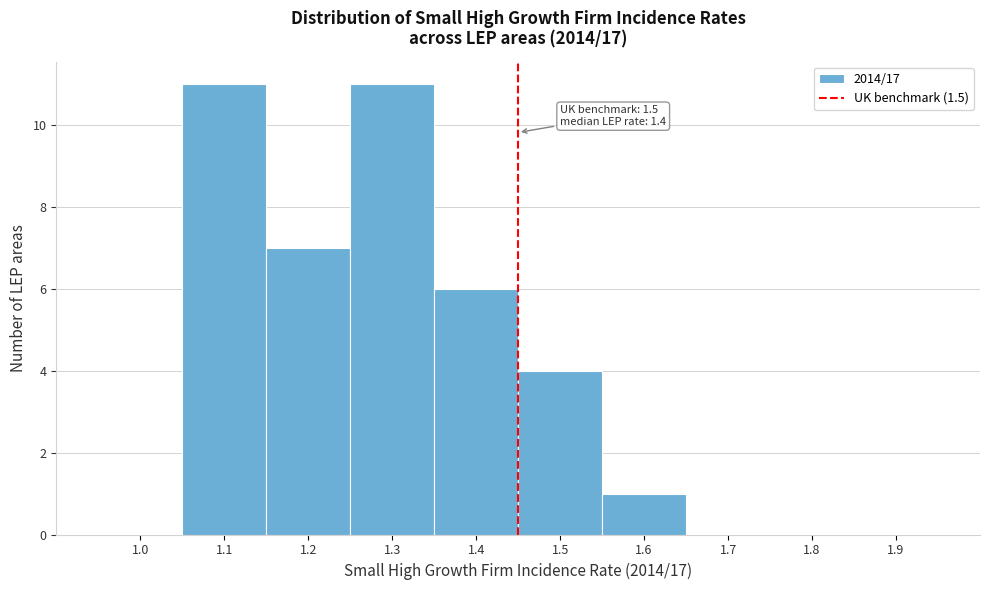

Reading left to right, transcribe all the data shown in this chart.

1.0=0	1.1=11	1.2=7	1.3=11	1.4=6	1.5=4	1.6=1	1.7=0	1.8=0	1.9=0